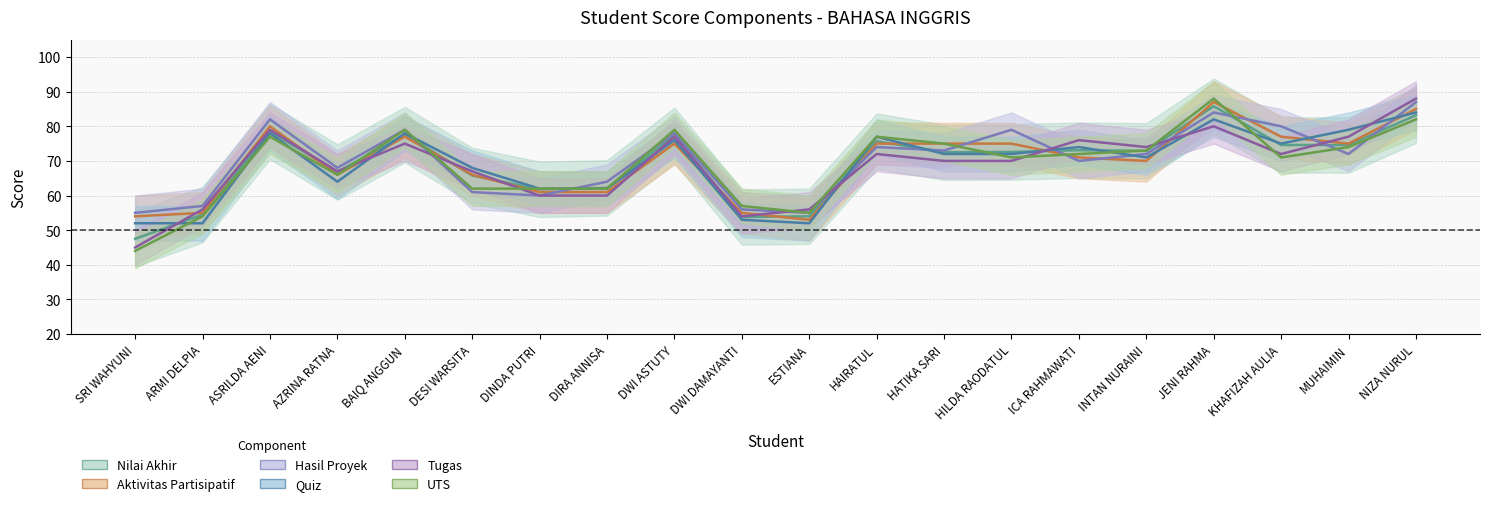

Is this an area chart (filled region under the line)?

No